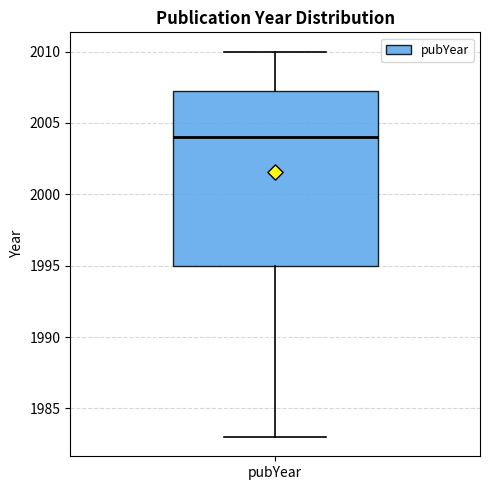

Transcribe this box plot: give where the median line is, the range the box spans, and where the two whiskers end, as read against the y-axis. The values are not printed on the chart, so give them approximately, as read against the axis.

median 2004.0, box 1995.0 to 2007.5, whiskers 1983.0 to 2010.0